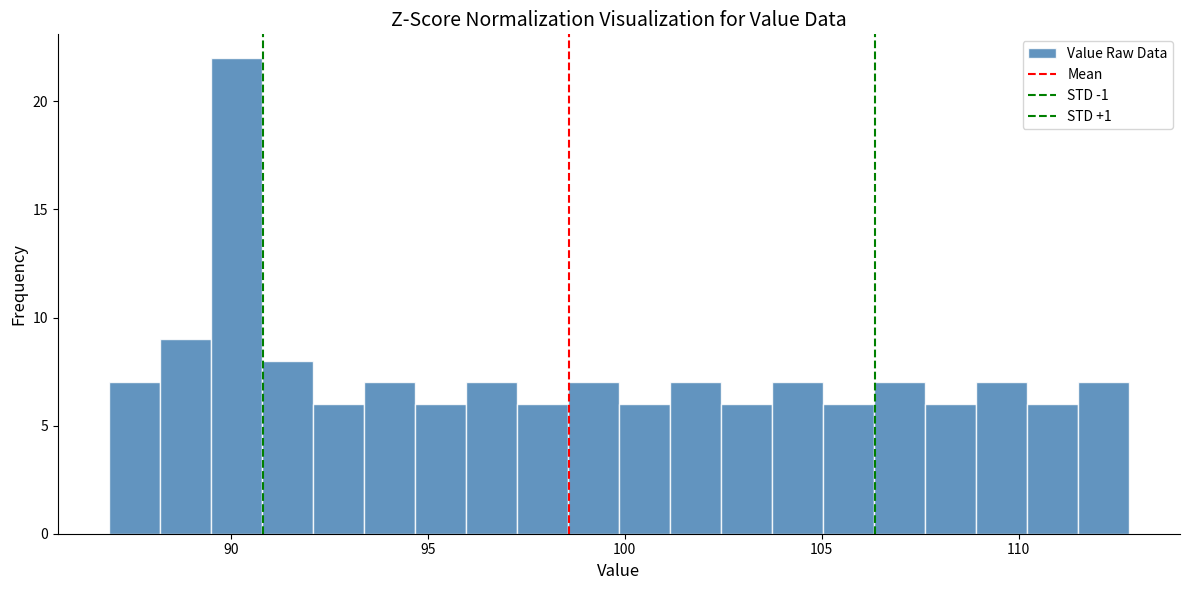

Around what value on the x-axis is the tallest bar? Give the approximate position of its centre, as read against the axis.

90.0